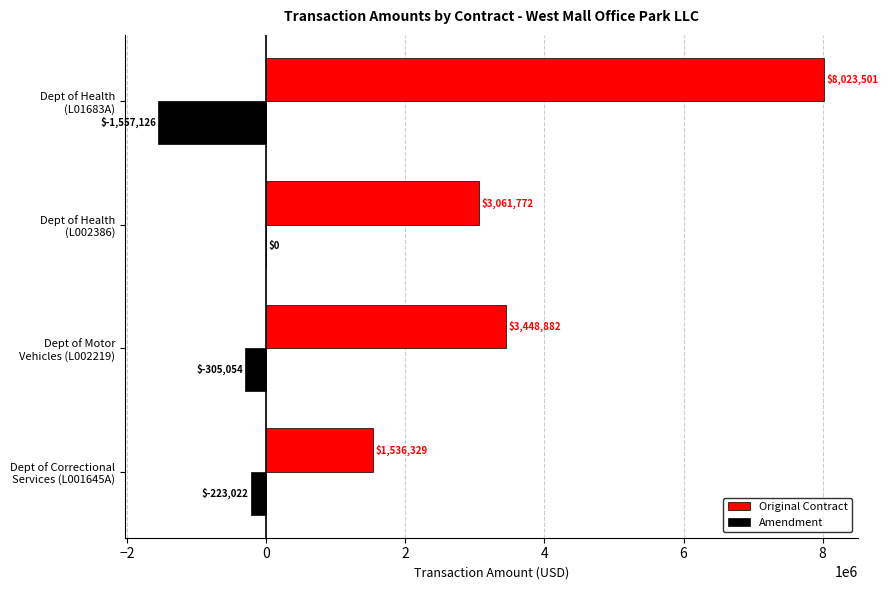

Which series has the largest total across all categories?

Original Contract